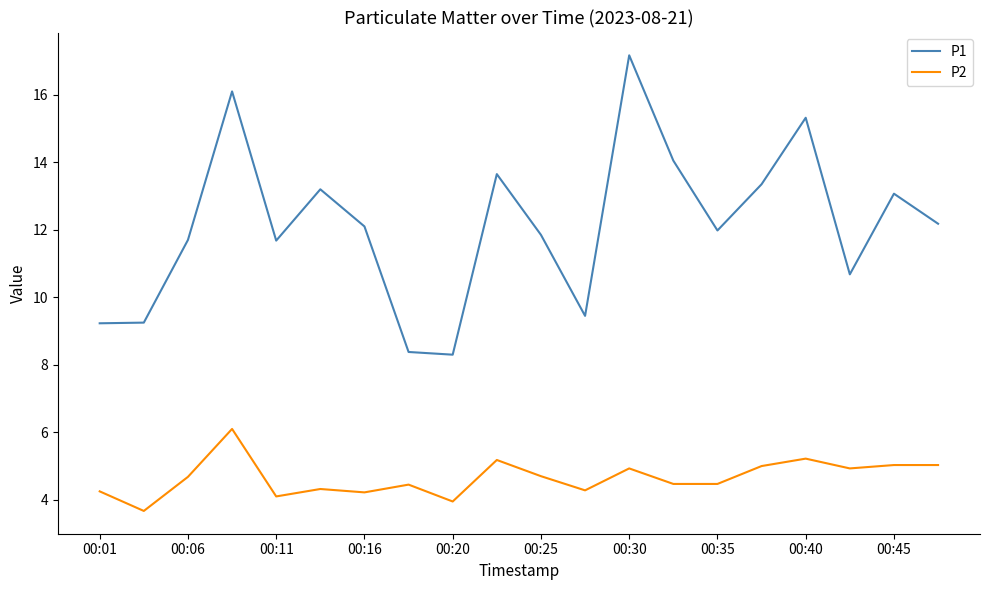

True or false: P2 and P1 cross at least once.

False